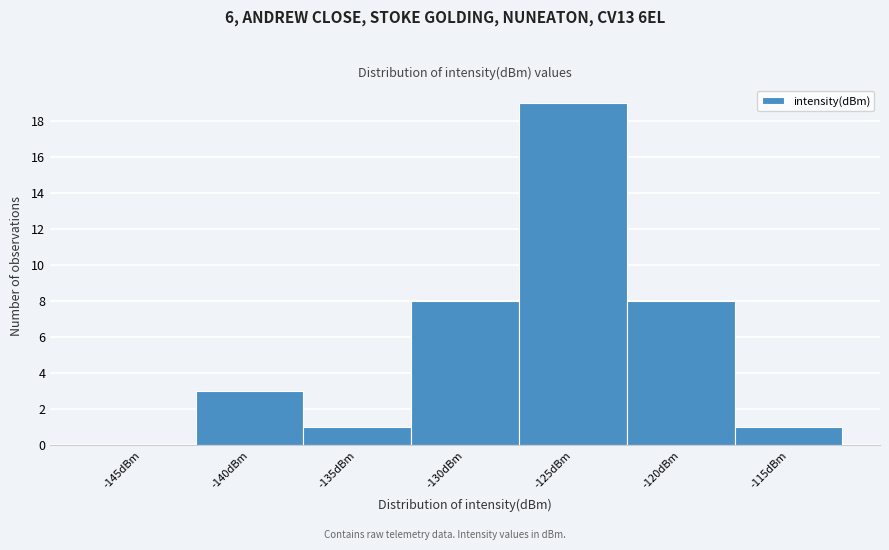

Reading right to left, what are all the values shown in this chart?

-115dBm=1	-120dBm=8	-125dBm=19	-130dBm=8	-135dBm=1	-140dBm=3	-145dBm=0